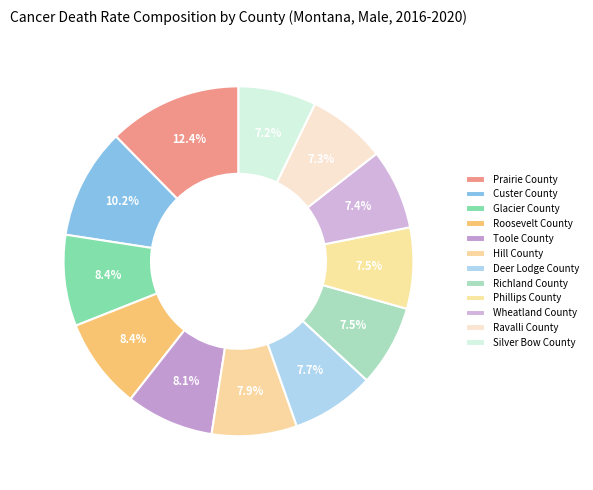

How many slices are in this pie chart?

12